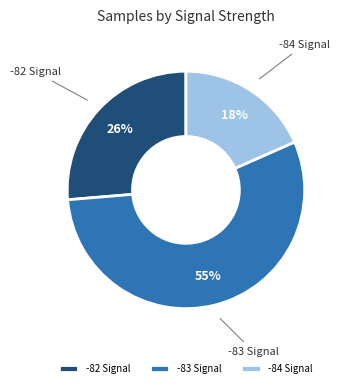

True or false: -84 Signal accounts for 6% of the total.

False